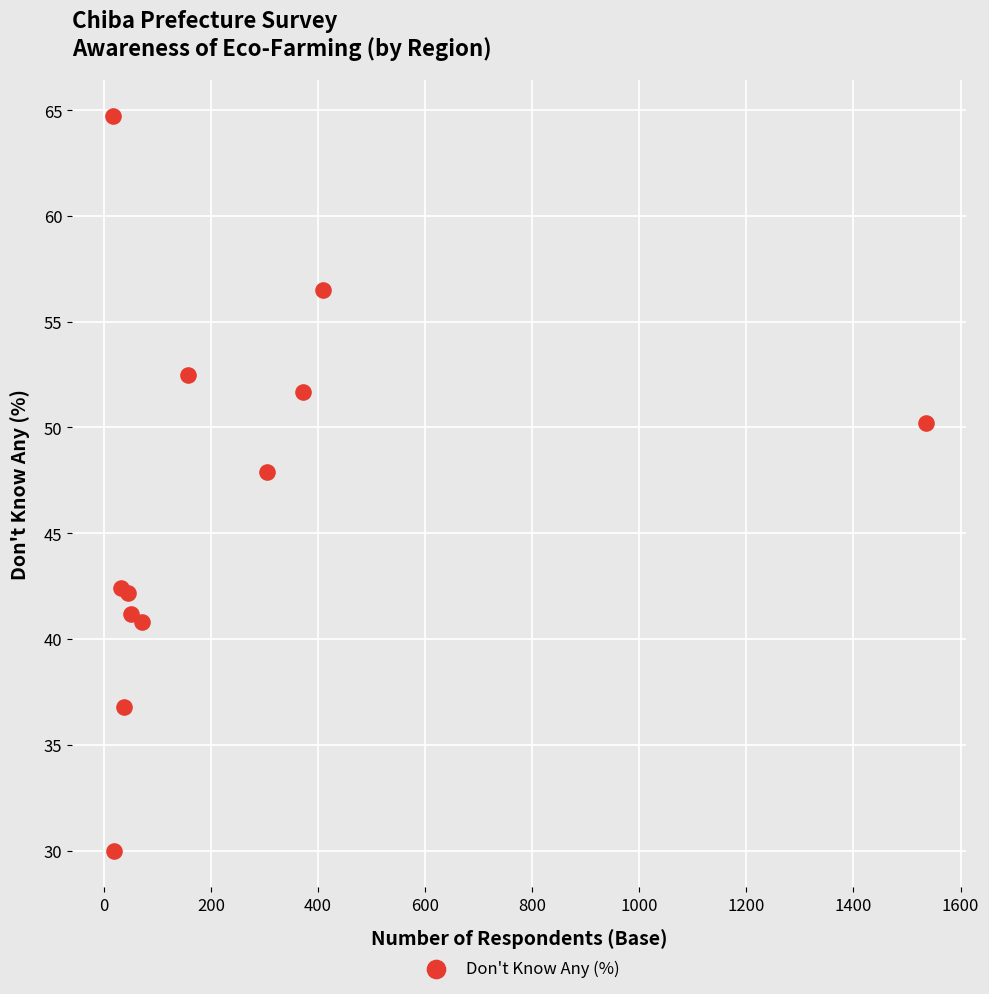

What Y value in the scatter plot is closest to 47?

47.9